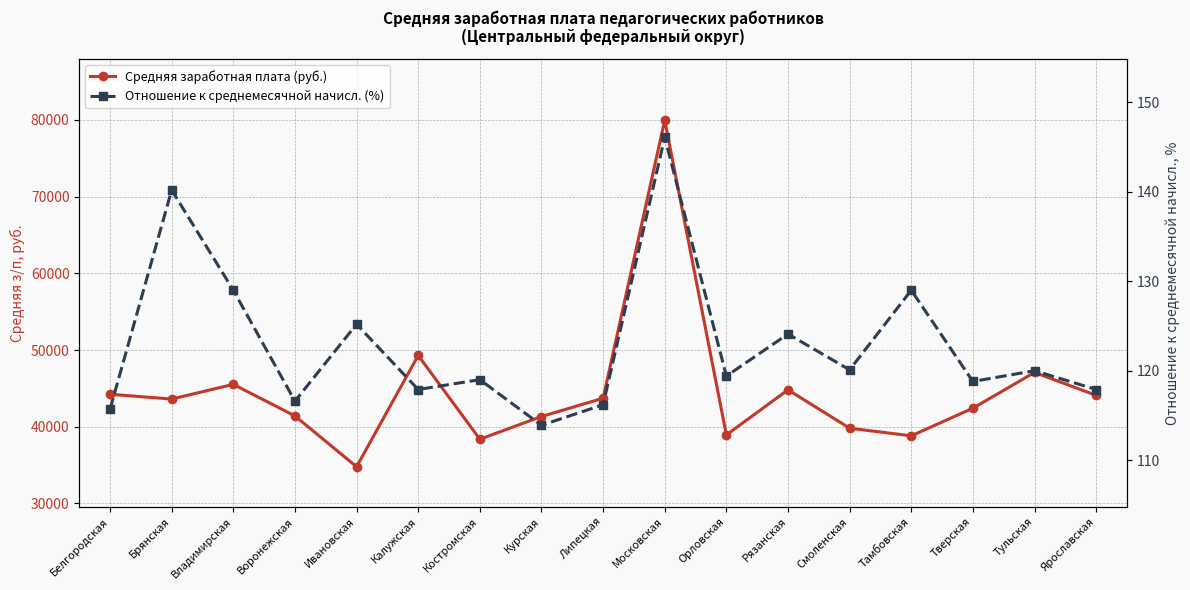

Reading right to left, transcribe all the data shown in this chart.

Средняя заработная плата (руб.): 44096.3	47080.6	42417.2	38817.4	39810.7	44814.2	38935.3	79958.2	43721.5	41337.0	38376.2	49296.6	34788.9	41410.9	45526.1	43612.0	44237.7
Отношение к среднемесячной начисл. (%): 117.9	120.0	118.8	129.0	120.1	124.1	119.4	146.1	116.2	113.9	119.0	117.9	125.2	116.6	129.0	140.2	115.7